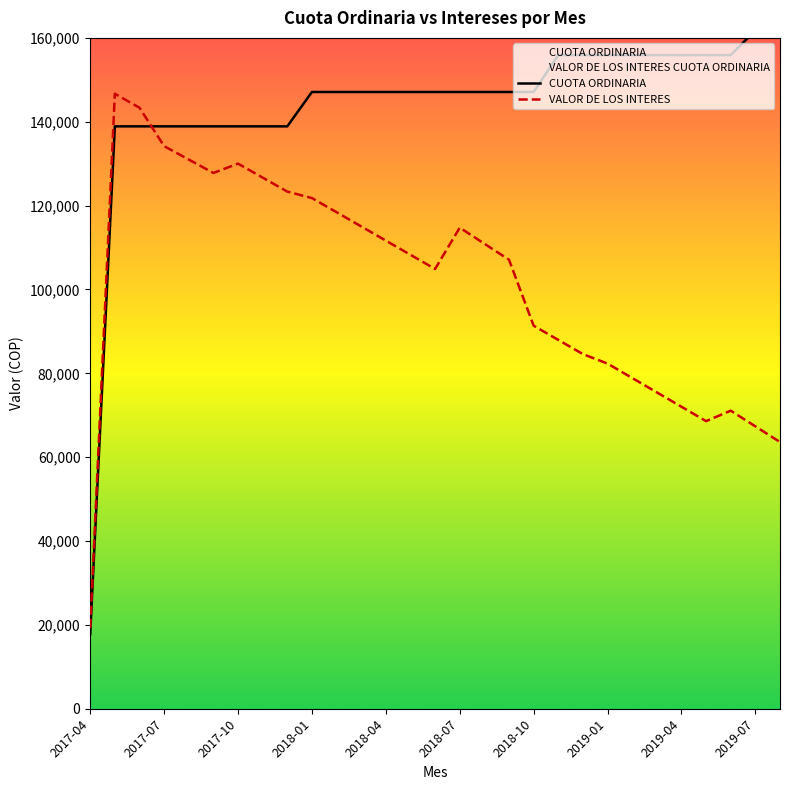

What is the difference between the CUOTA ORDINARIA values at 2019-07 and 2018-01?

14700.0